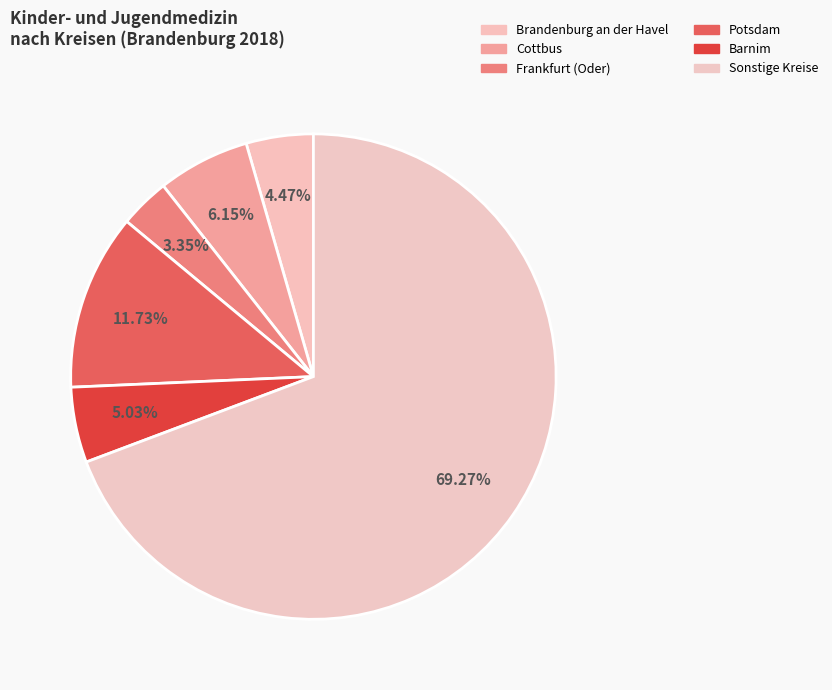

To the nearest percent, what portion does Frankfurt (Oder) represent?

3%